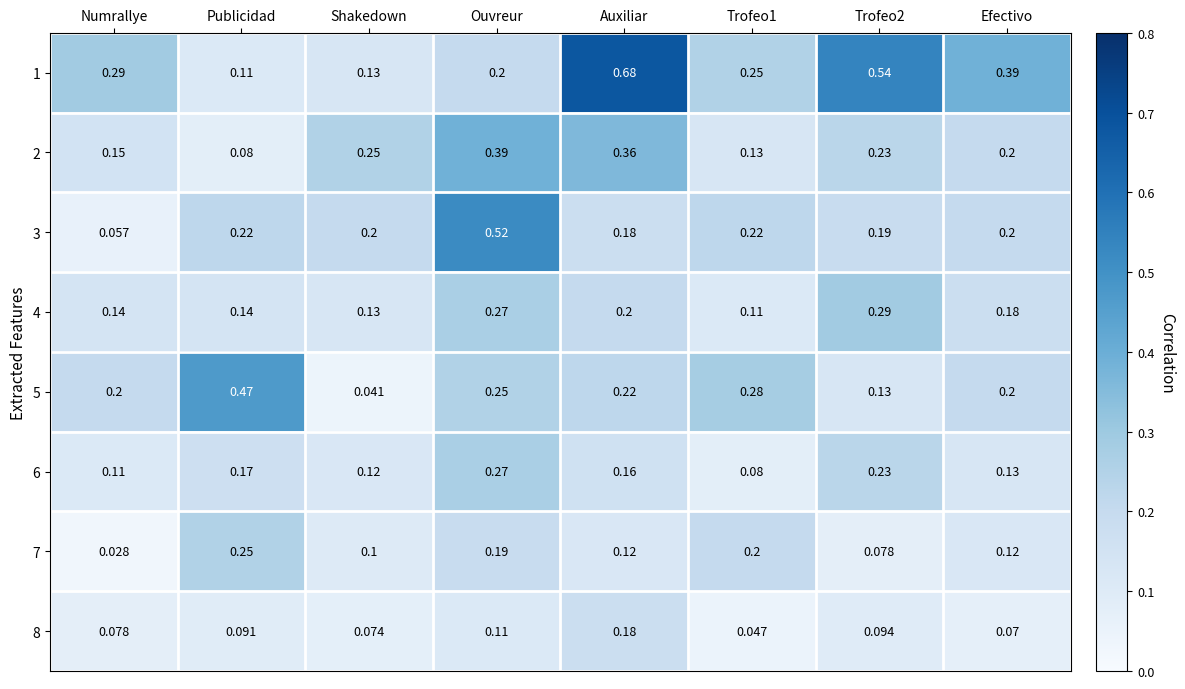

Is the value of 1 at Trofeo2 greater than the value of 8 at Trofeo2?

Yes